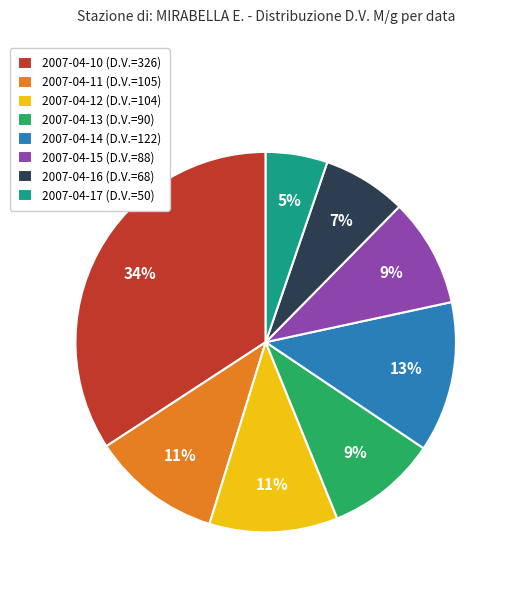

To the nearest percent, what portion does 2007-04-14 represent?

13%